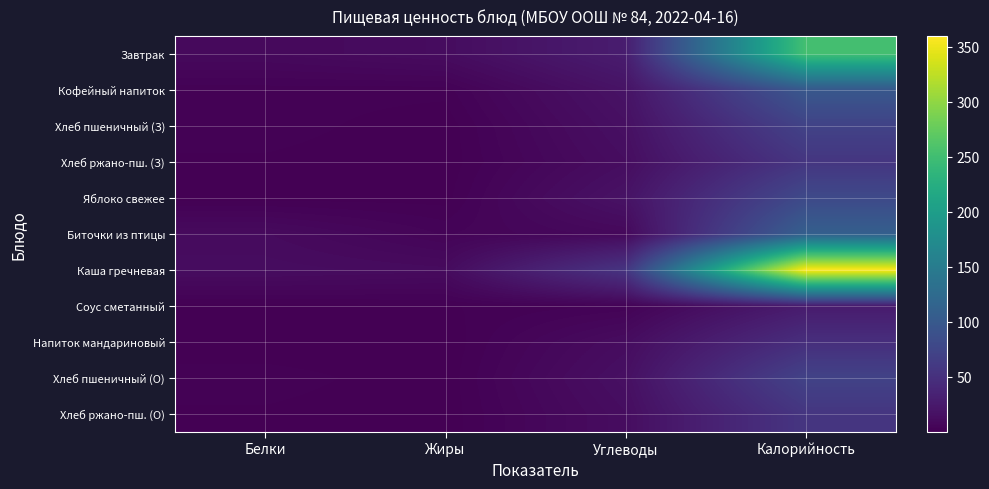

At how many categories does at least one series exceed 223?

1